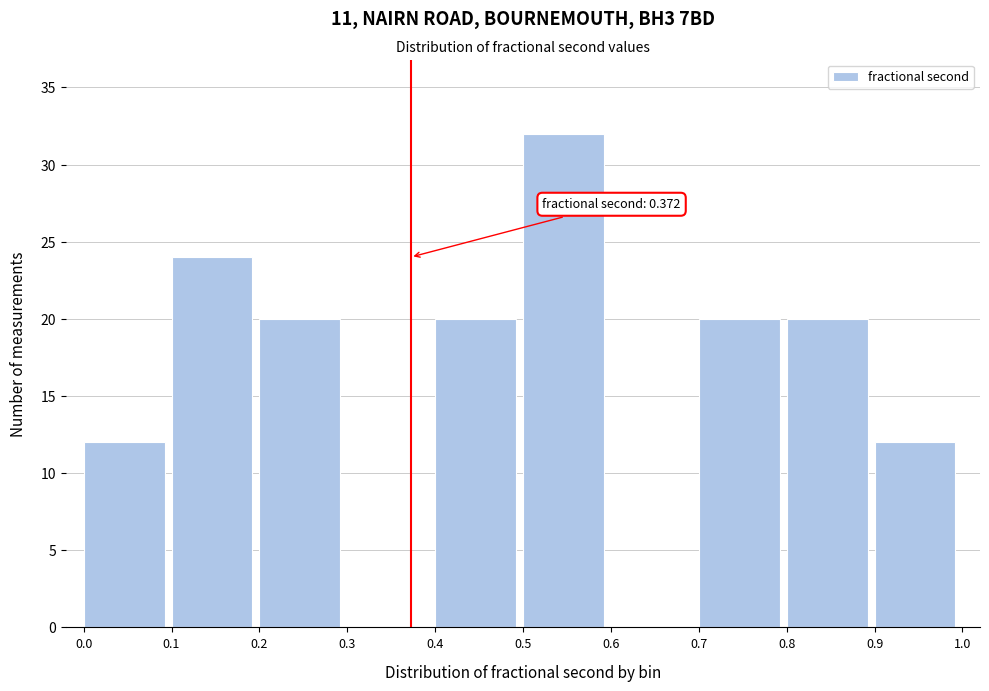

Which range on the x-axis has the tallest bar?

0.5 to 0.6